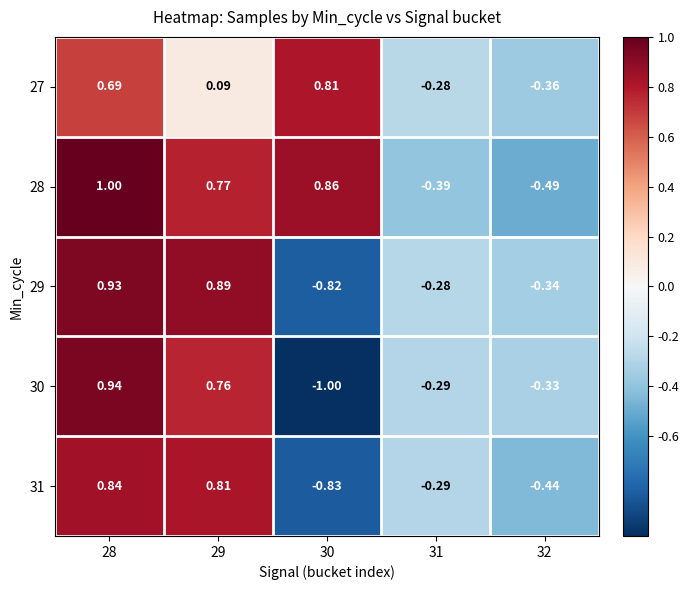

Between 28 and 31, which series saw the biggest shift?

28